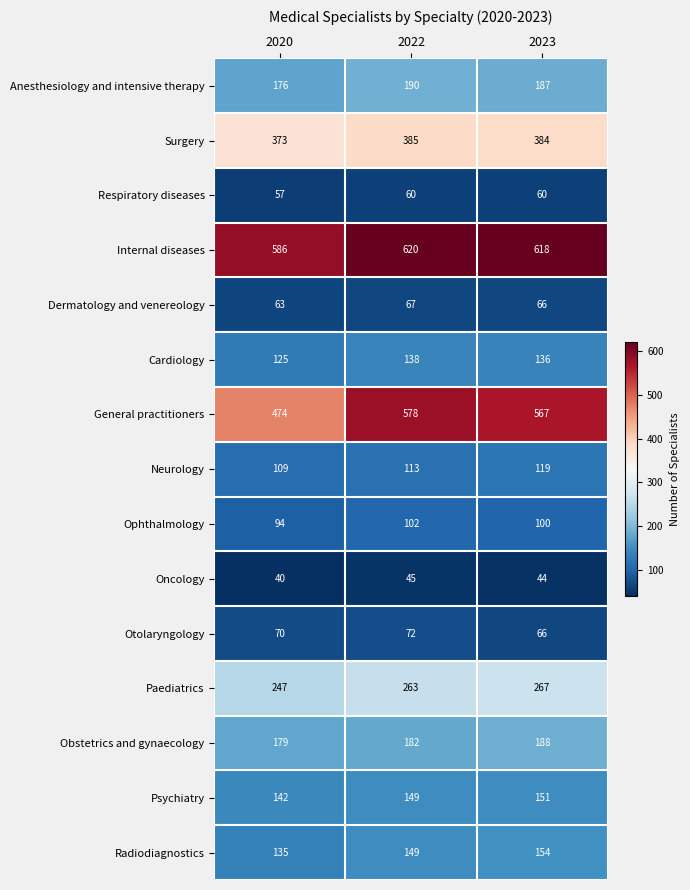

What is the difference between the maximum and minimum values in the Psychiatry series?

9